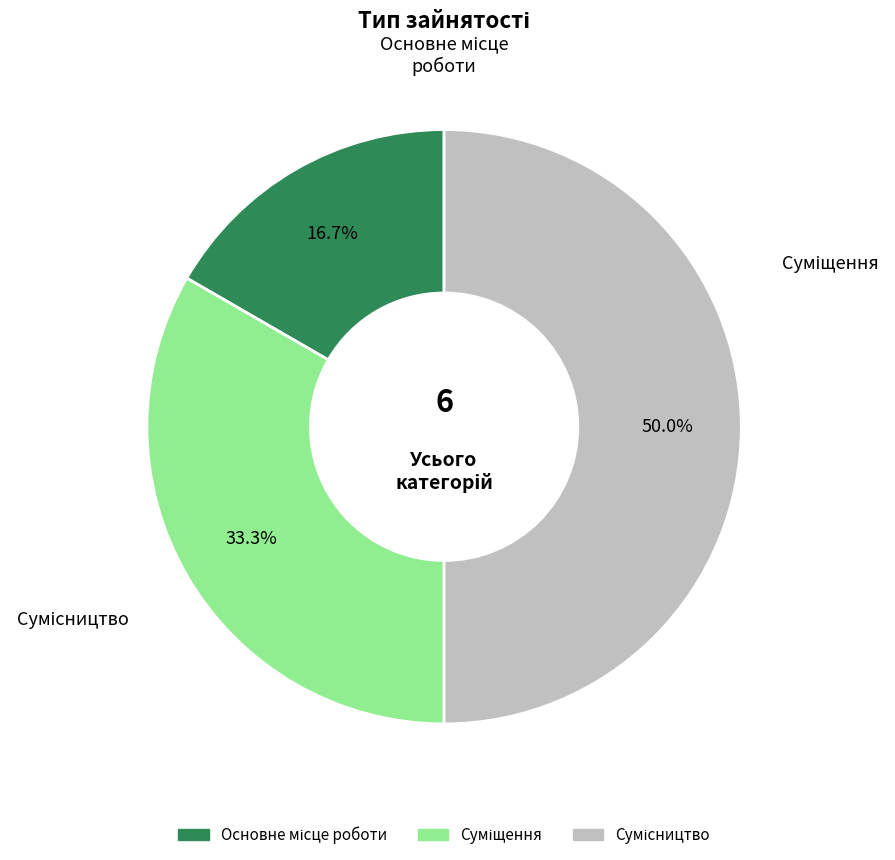

Do Основне місце роботи and Суміщення together represent more than half of the pie?

No